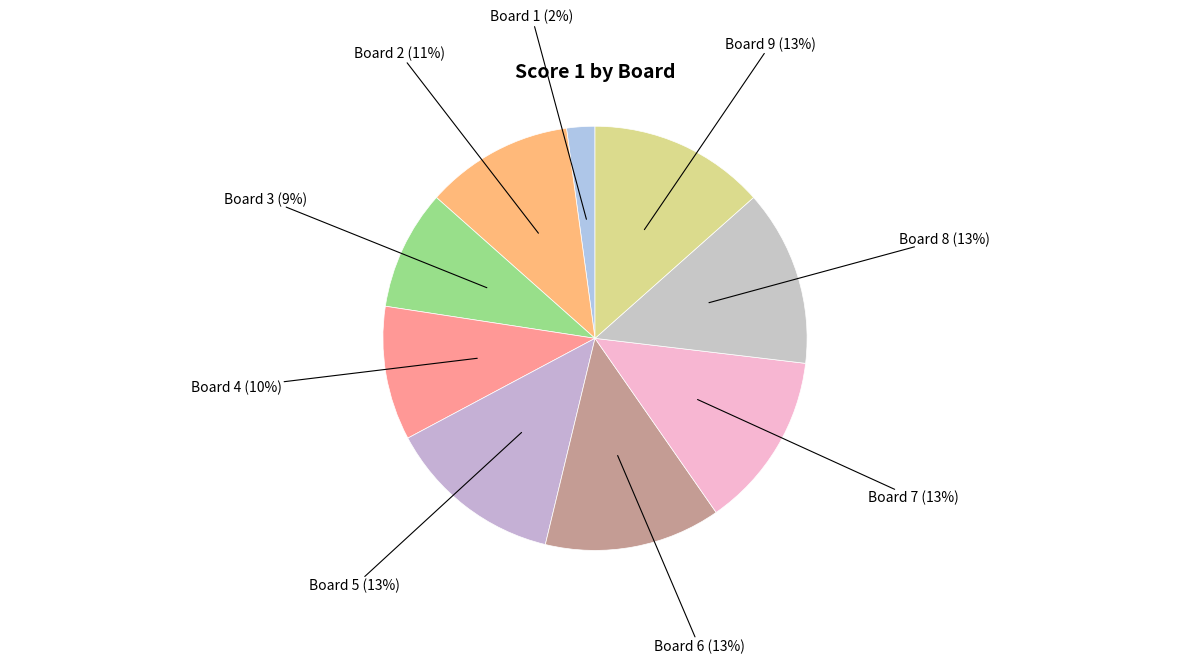

How many slices are in this pie chart?

9